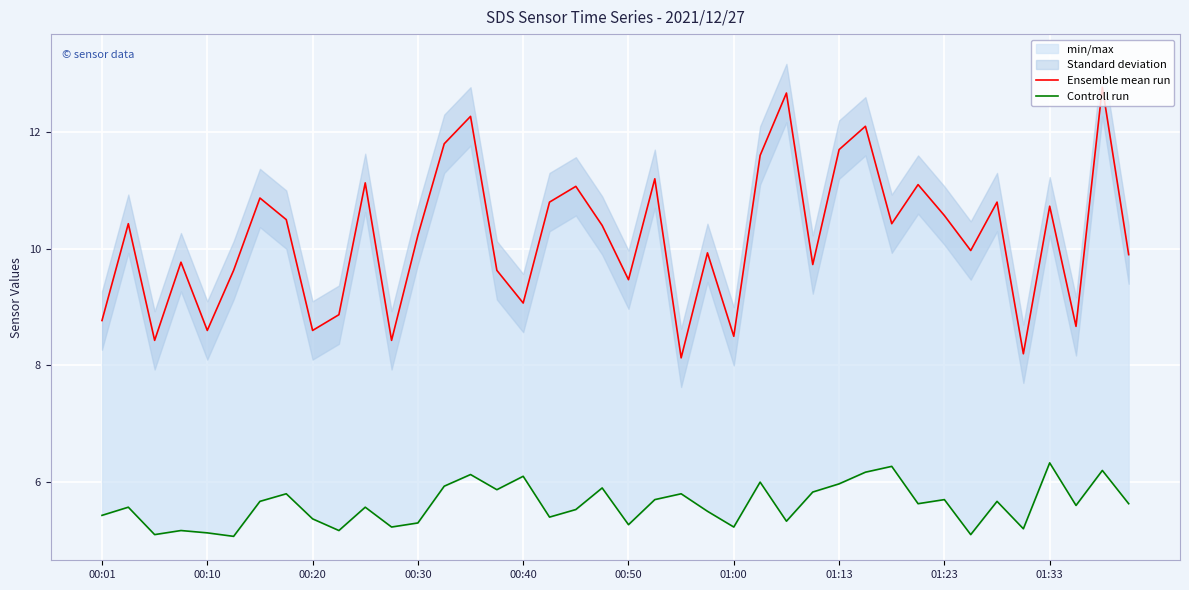

Reading left to right, list all the values displayed in this chart.

Ensemble mean run: 8.8	10.4	8.4	9.8	8.6	9.6	10.9	10.5	8.6	8.9	11.1	8.4	10.2	11.8	12.3	9.6	9.1	10.8	11.1	10.4	9.5	11.2	8.1	9.9	8.5	11.6	12.7	9.7	11.7	12.1	10.4	11.1	10.6	10.0	10.8	8.2	10.7	8.7	12.8	9.9
Controll run: 5.4	5.6	5.1	5.2	5.1	5.1	5.7	5.8	5.4	5.2	5.6	5.2	5.3	5.9	6.1	5.9	6.1	5.4	5.5	5.9	5.3	5.7	5.8	5.5	5.2	6.0	5.3	5.8	6.0	6.2	6.3	5.6	5.7	5.1	5.7	5.2	6.3	5.6	6.2	5.6